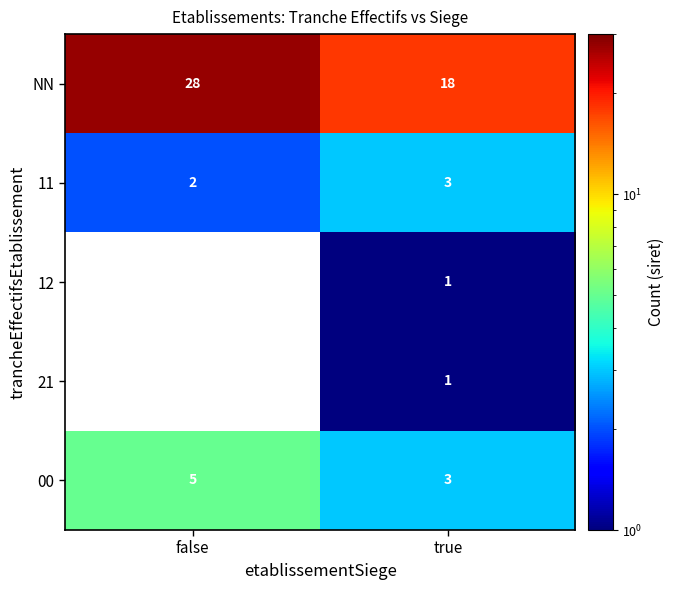

At which category is the sum across all series the highest?

true